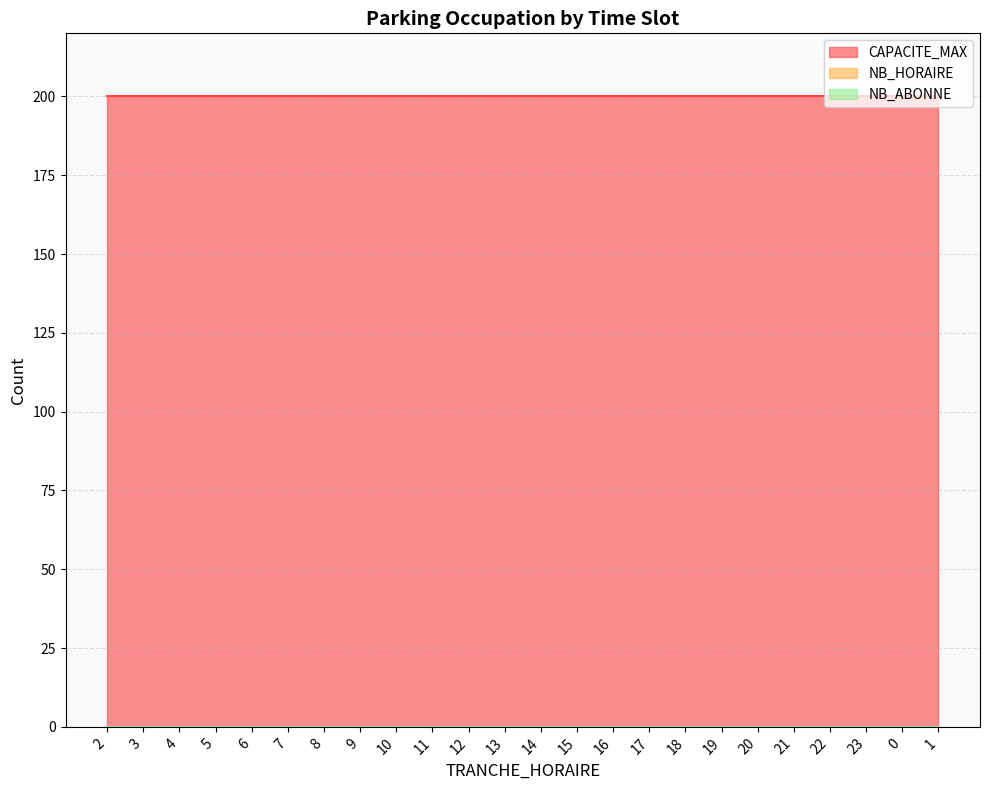

What position from the left is 8?

7